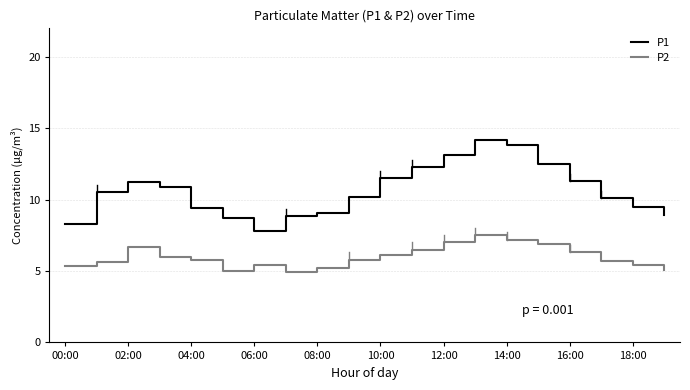

How many interior local valleys does the P1 series have?

1